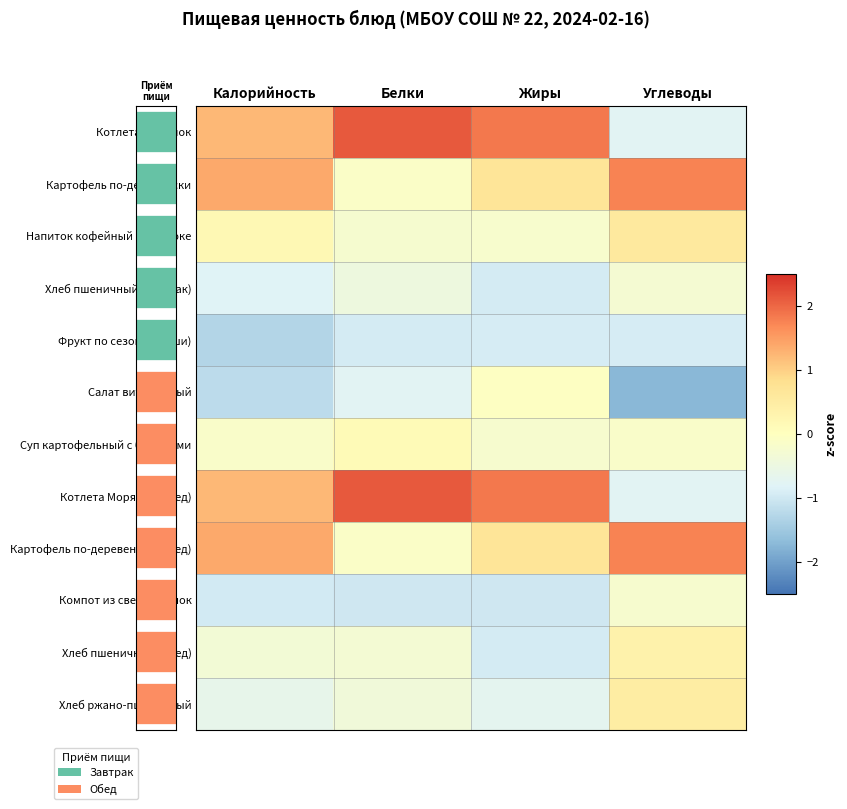

What is the difference between the maximum and minimum values in the Хлеб ржано-пшеничный series?

1.2